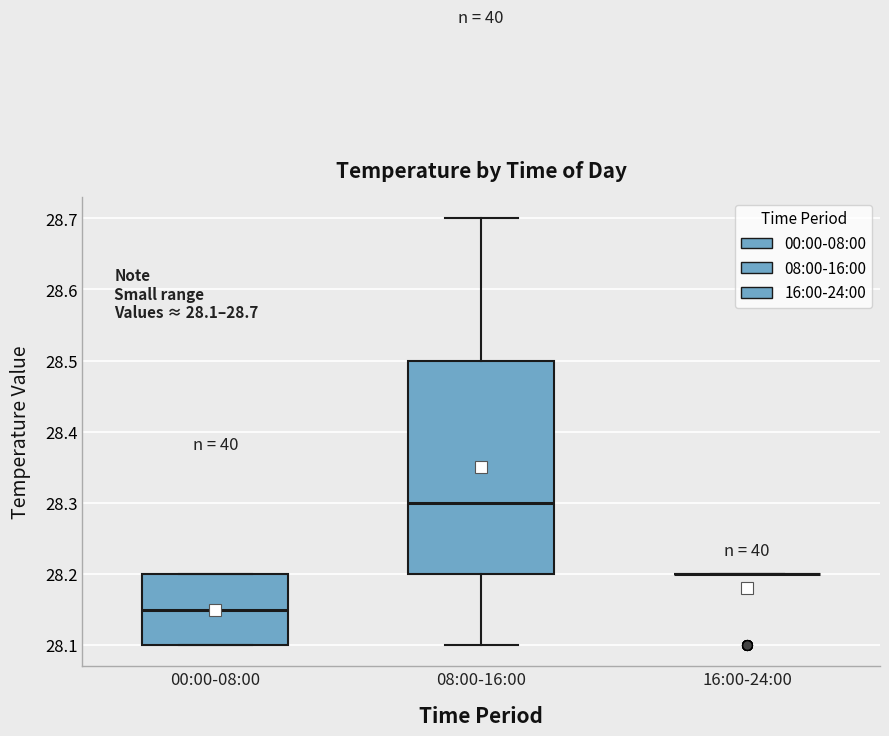

Which box is the tallest, from its lower edge to its upper edge?

08:00-16:00